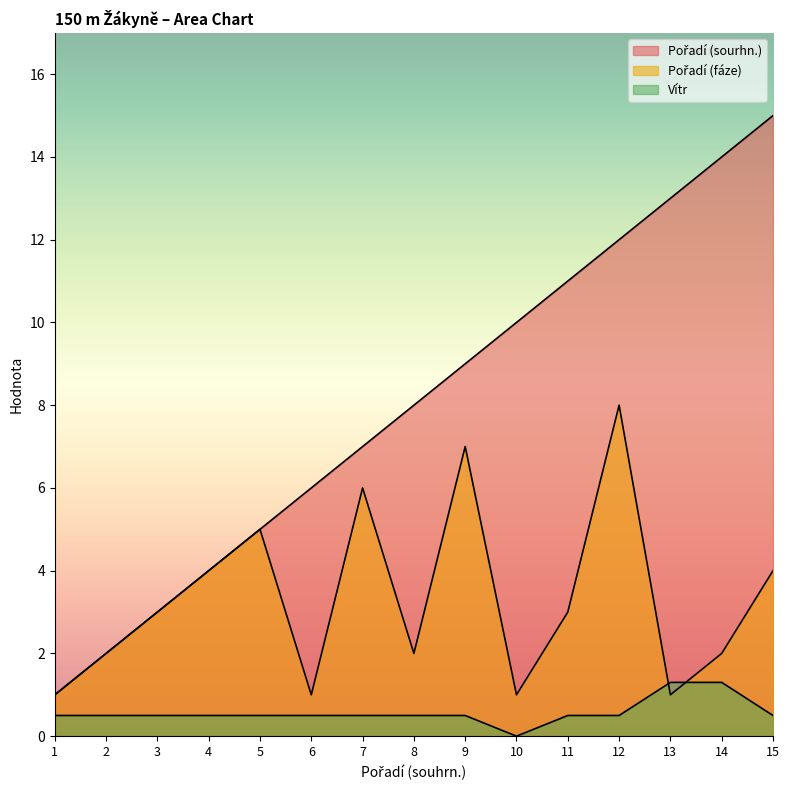

What is the value of the Pořadí (sourhn.) point at the 12th from the left?

12.0